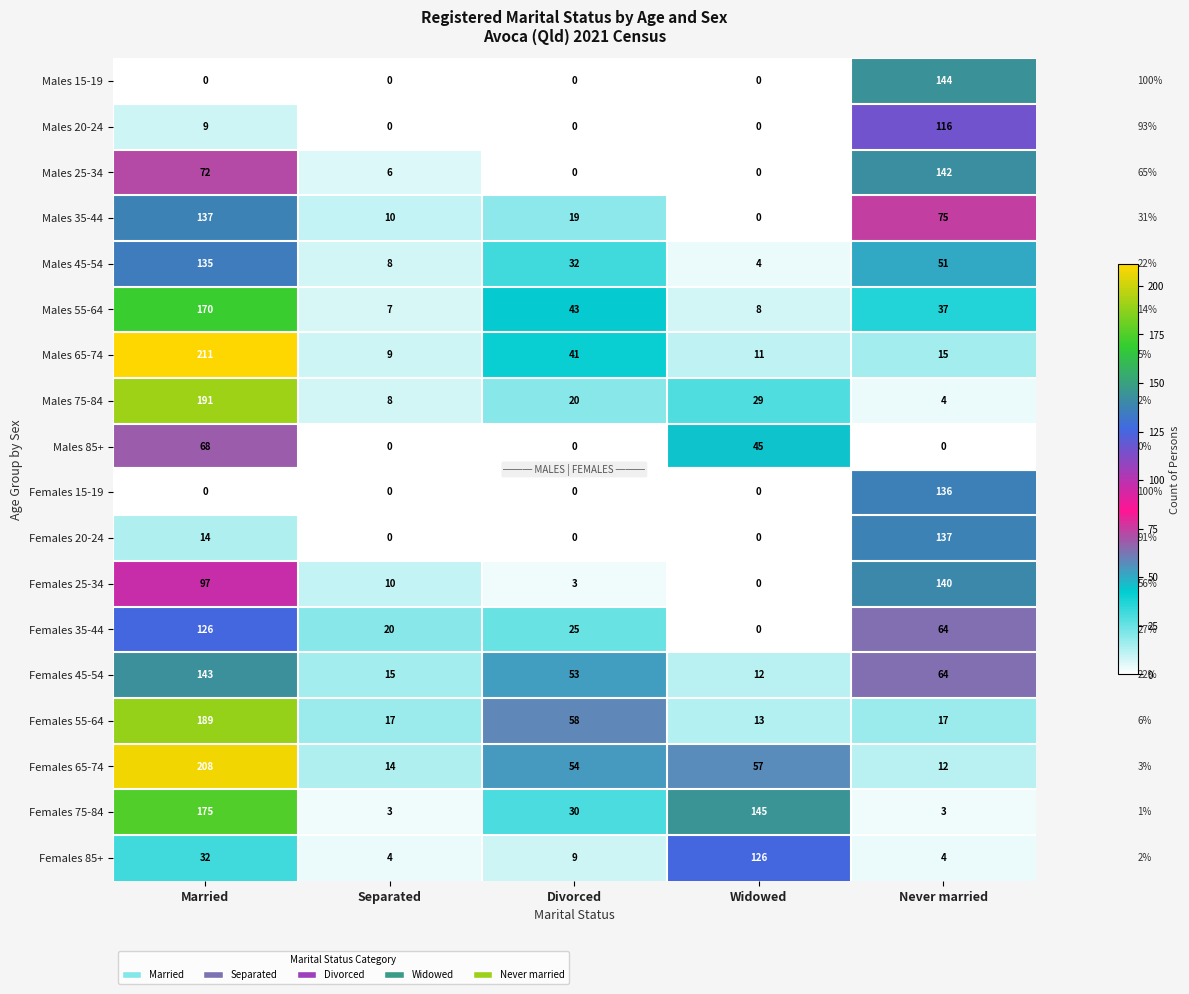

What is the difference between the maximum and minimum values in the Females 35-44 series?

126